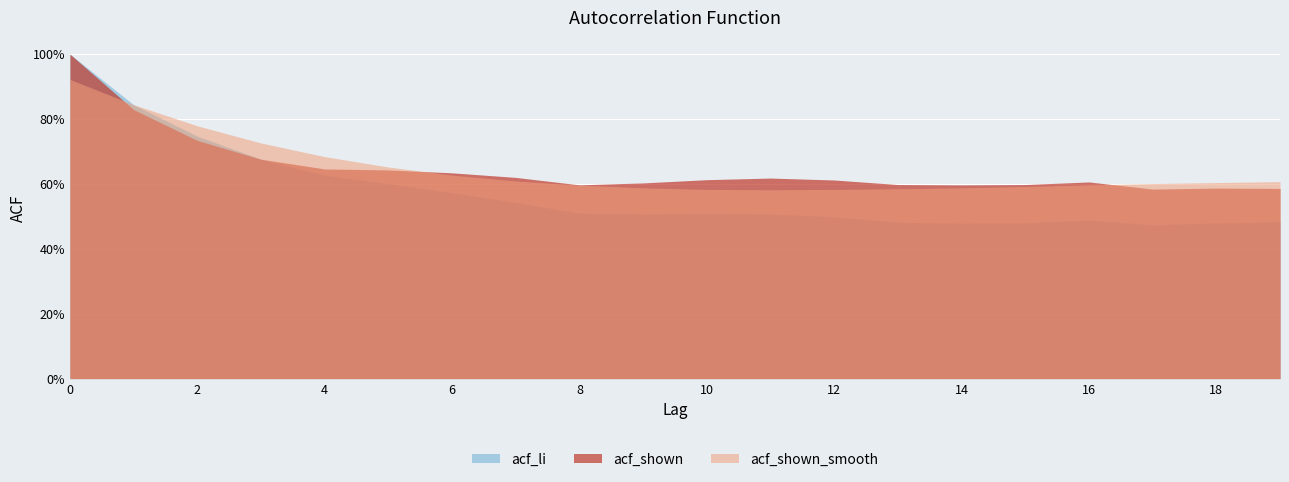

True or false: acf_li has a value of 0.5 at 15.

True